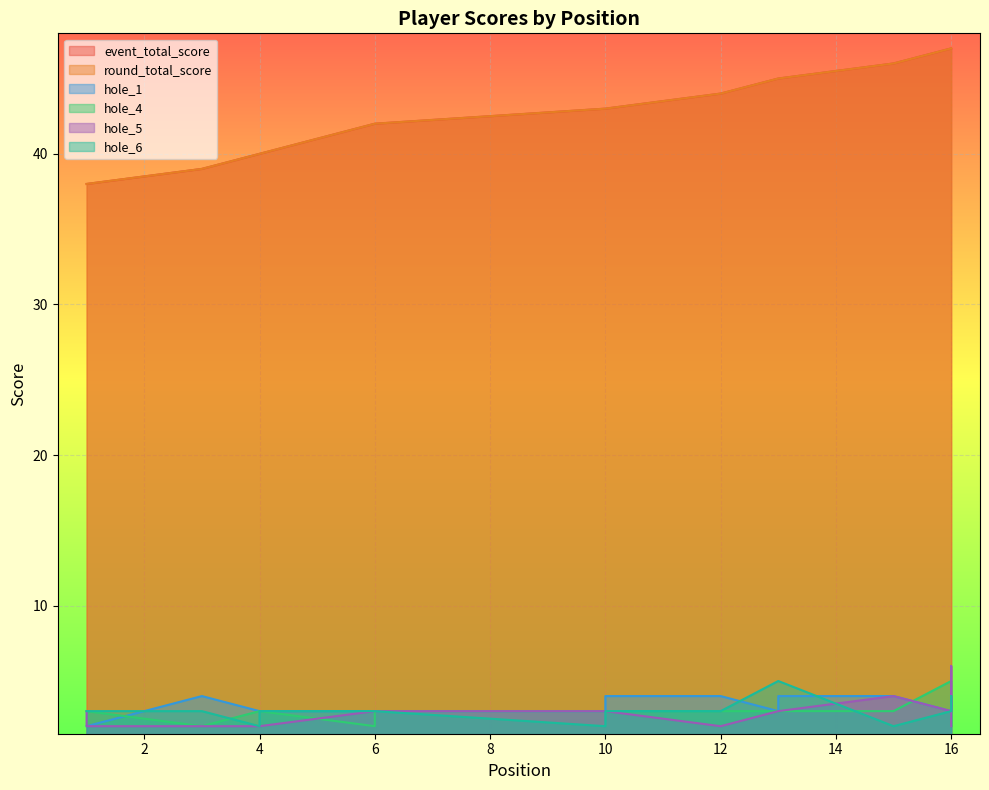

Where is the first local maximum for hole_1?

3